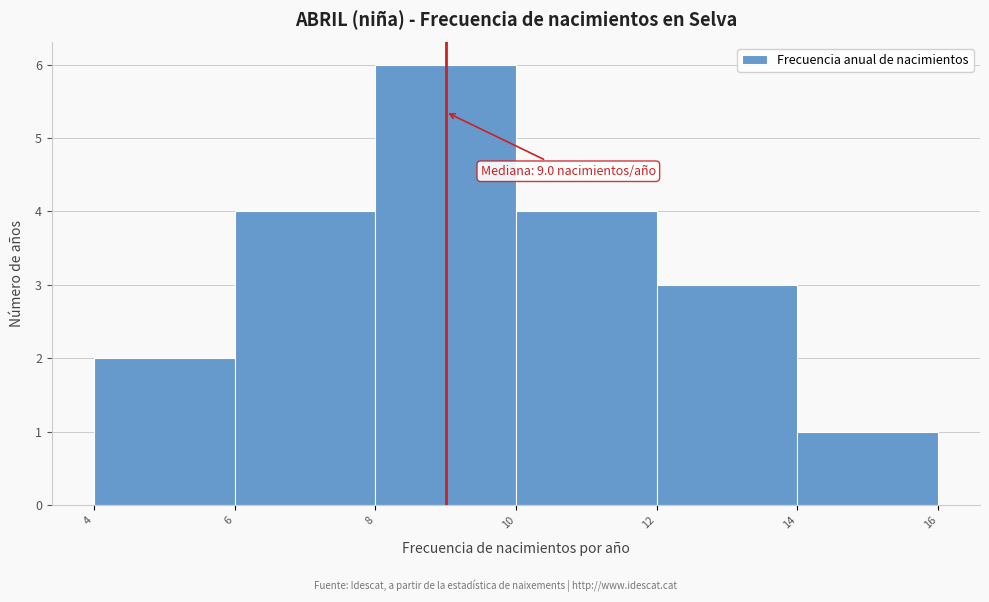

Over which range of the x-axis is the bar tallest?

8 to 10